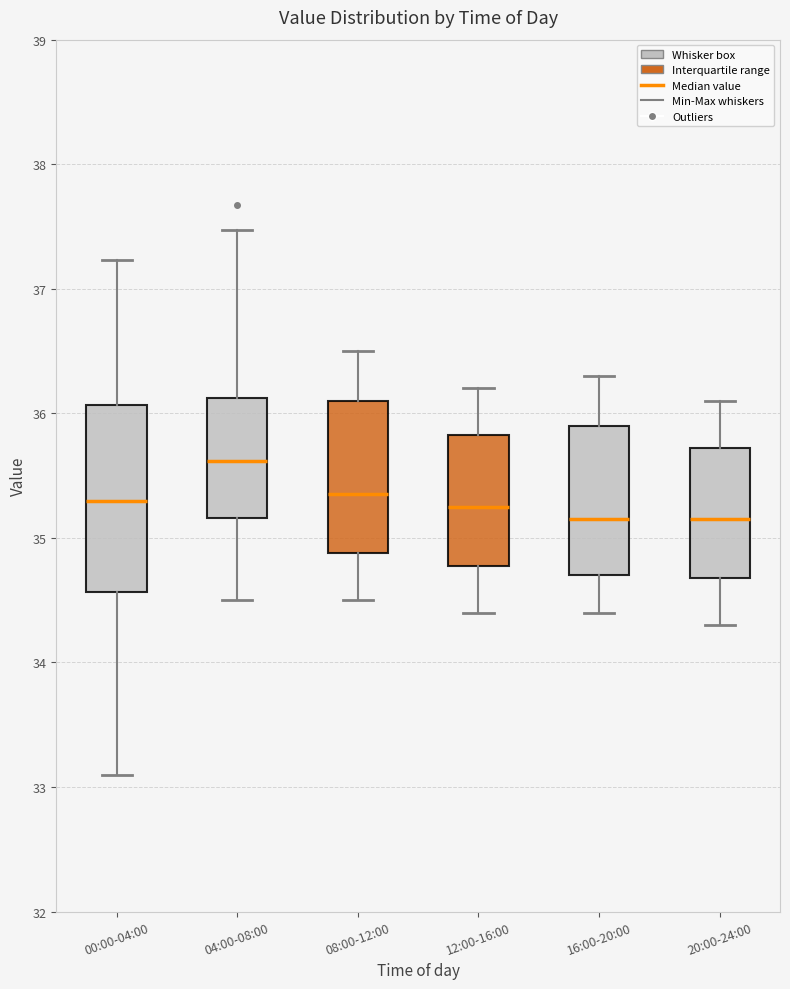

Where does the upper whisker of the box for 08:00-12:00 end on the y-axis? The values are not printed on the chart, so give them approximately, as read against the axis.

36.5